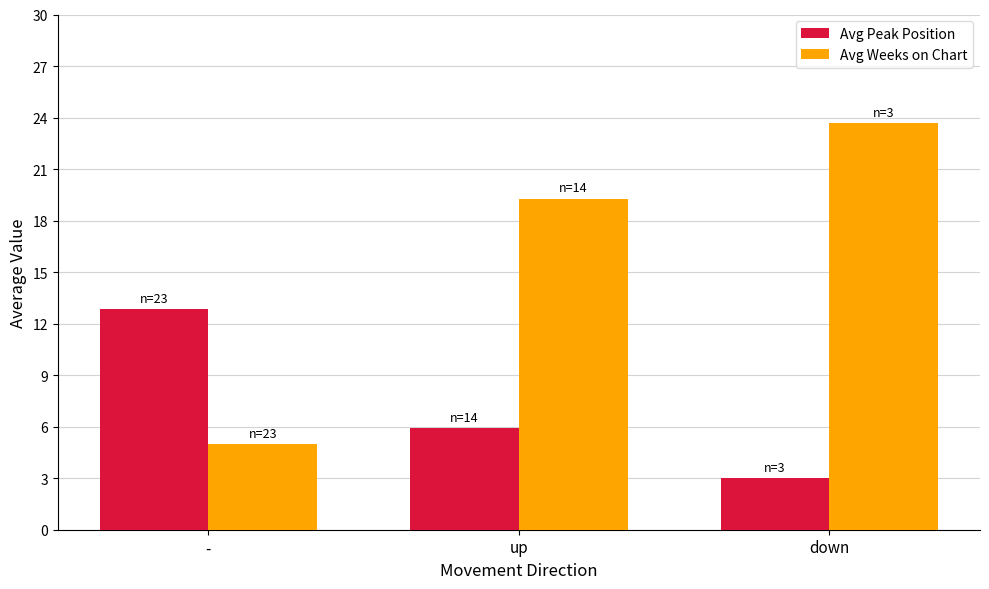

Between up and down, which series saw the biggest shift?

Avg Weeks on Chart